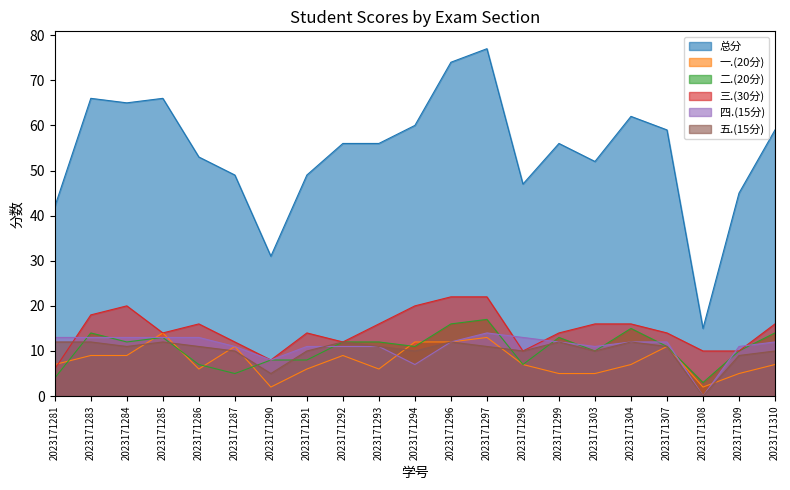

In 四.(15分), how many points are higher than both neighbors (excluding endpoints)?

1